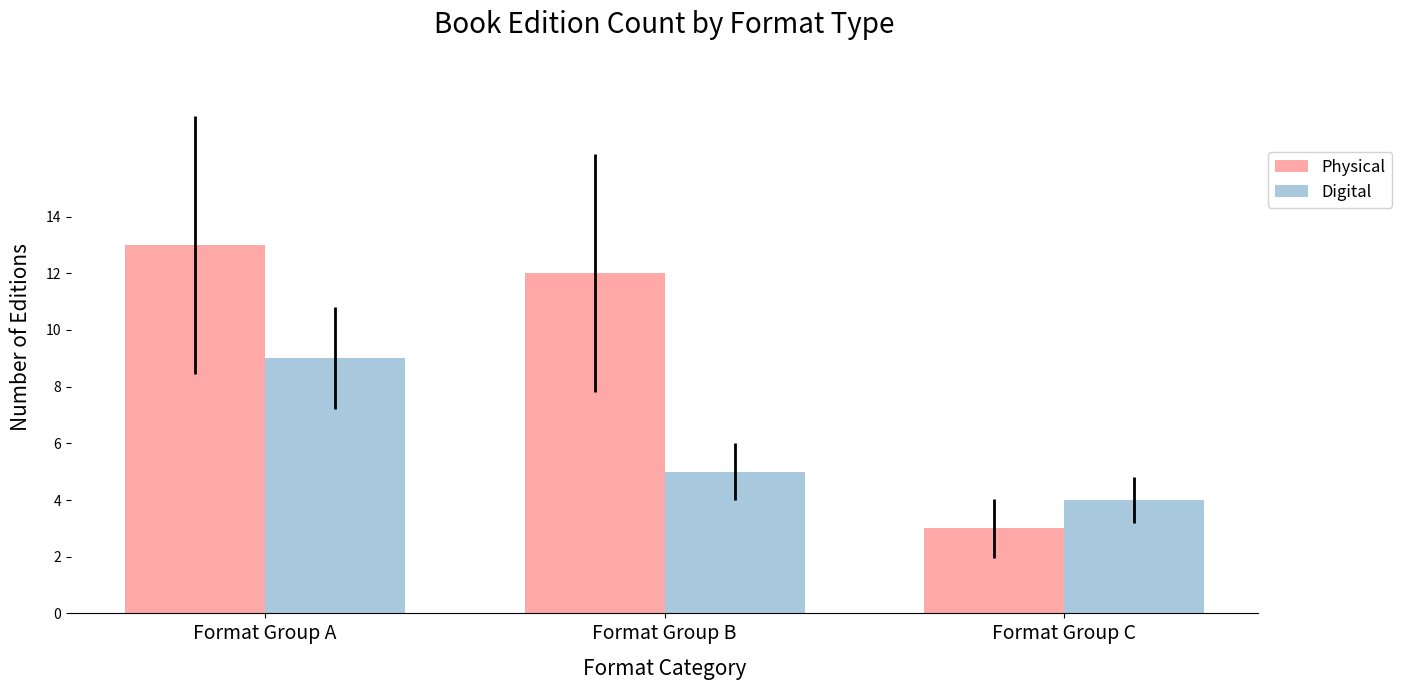

Count the Physical values in the range 3 to 13.

3